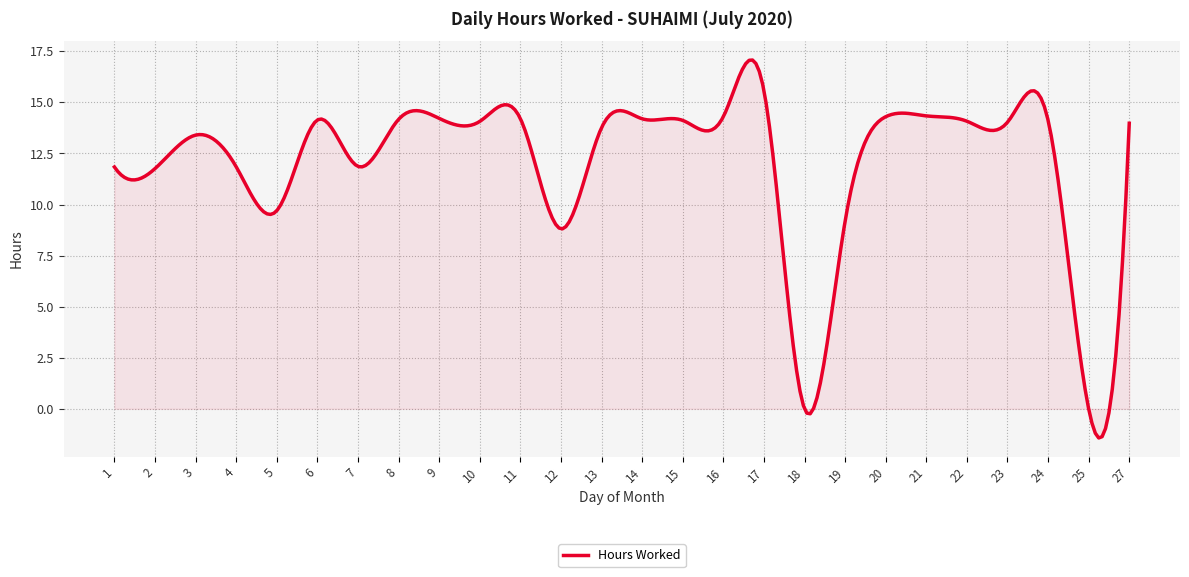

What is the difference between the maximum and minimum values?

18.5